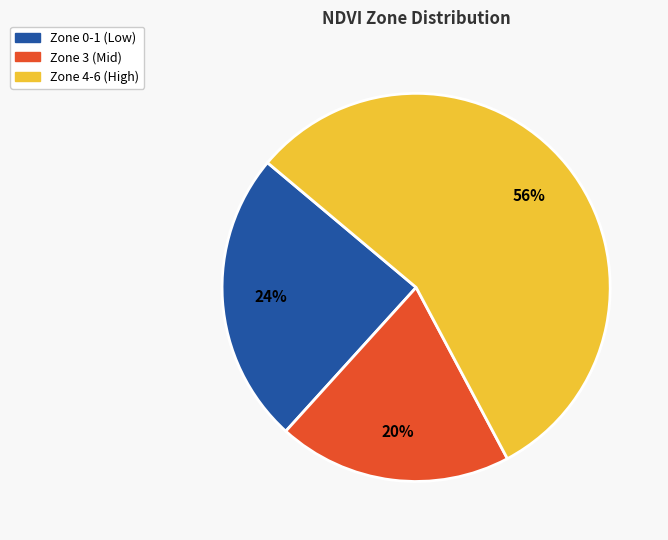

The Zone 3 (Mid) slice represents 20% of the pie. True or false?

True